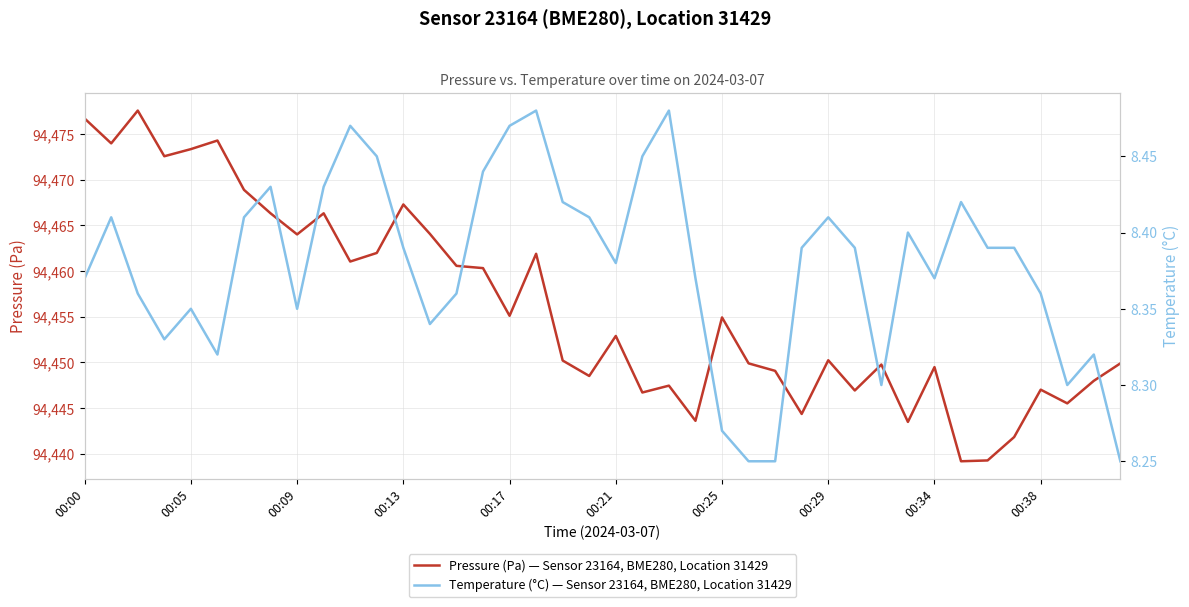

How many data points does each series have?

40